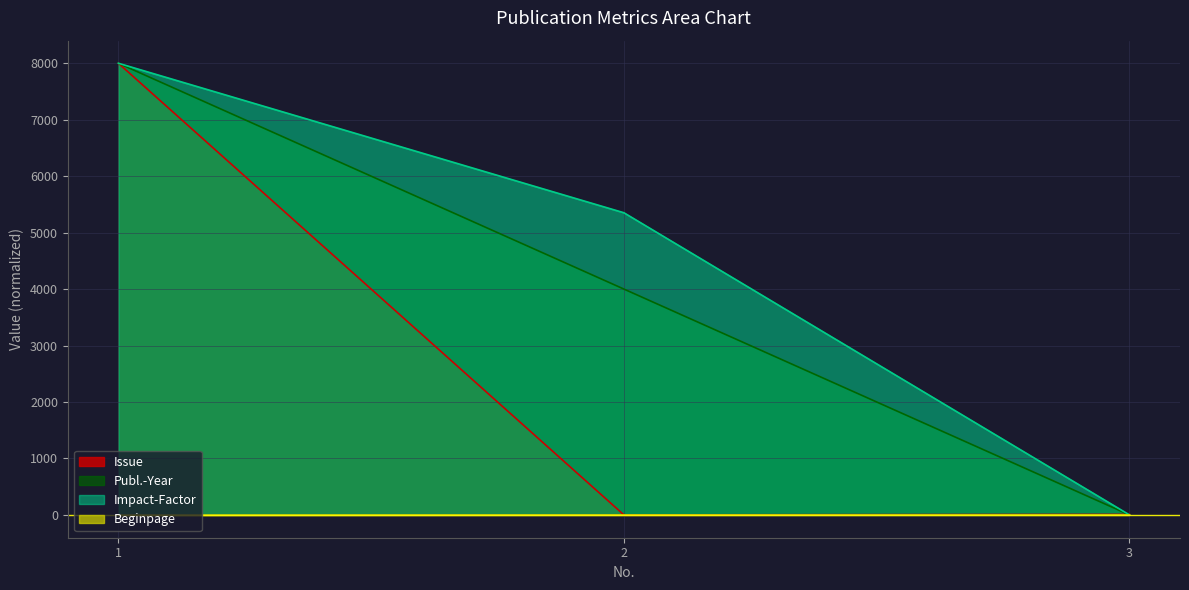

What is the minimum value shown in the chart?

-4.0